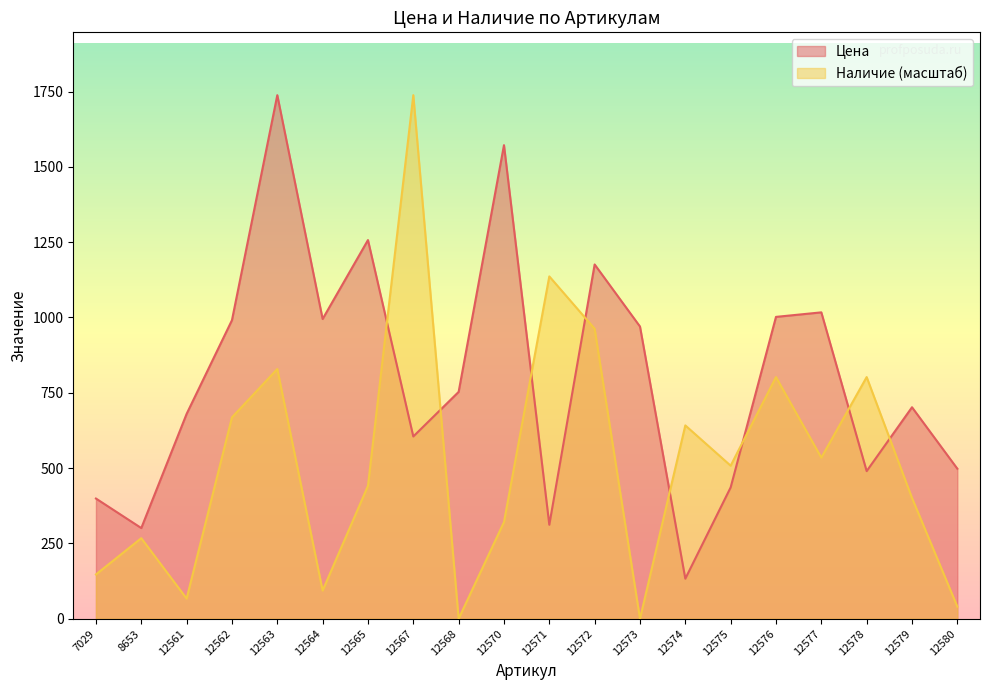

True or false: Цена has more than 1 interior local peaks.

True